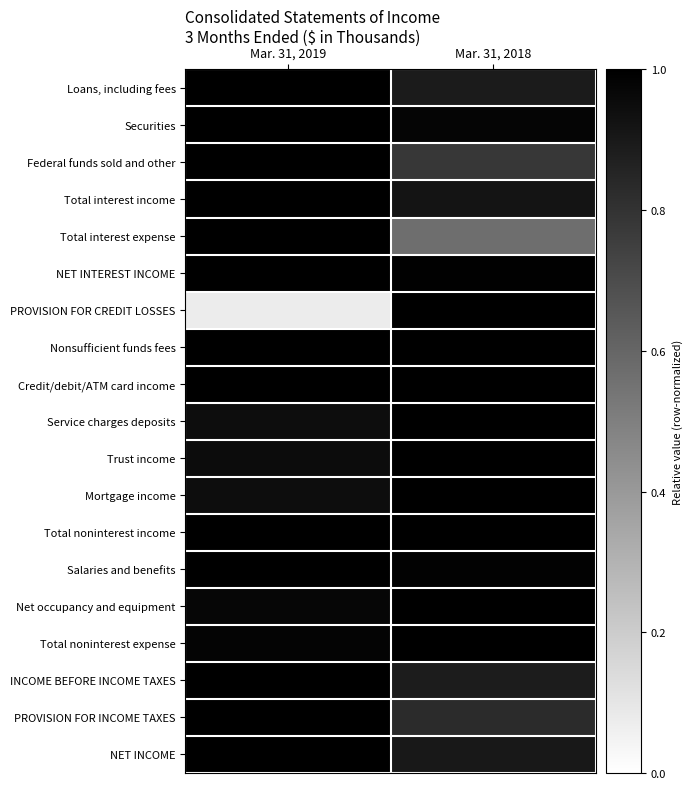

At Mar. 31, 2019, list the series in order from largest to smallest.

Loans, including fees, Securities, Federal funds sold and other, Total interest income, Total interest expense, NET INTEREST INCOME, Credit/debit/ATM card income, Total noninterest income, Salaries and benefits, INCOME BEFORE INCOME TAXES, PROVISION FOR INCOME TAXES, NET INCOME, Nonsufficient funds fees, Total noninterest expense, Net occupancy and equipment, Trust income, Service charges deposits, Mortgage income, PROVISION FOR CREDIT LOSSES